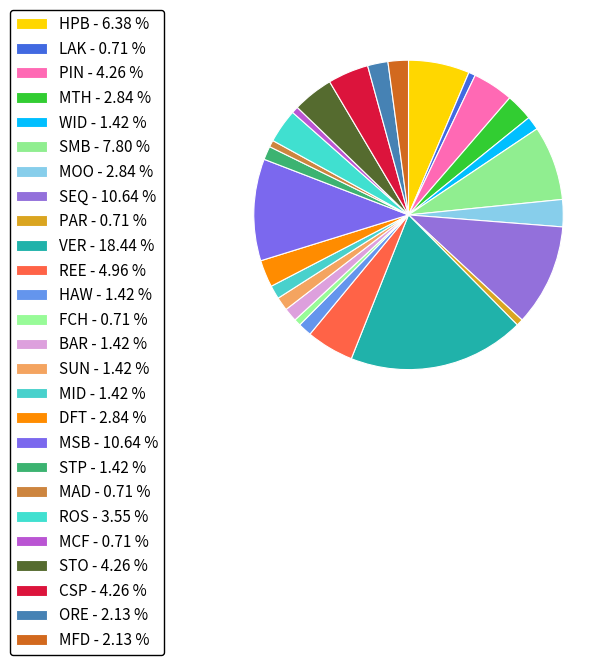

How many slices are in this pie chart?

26